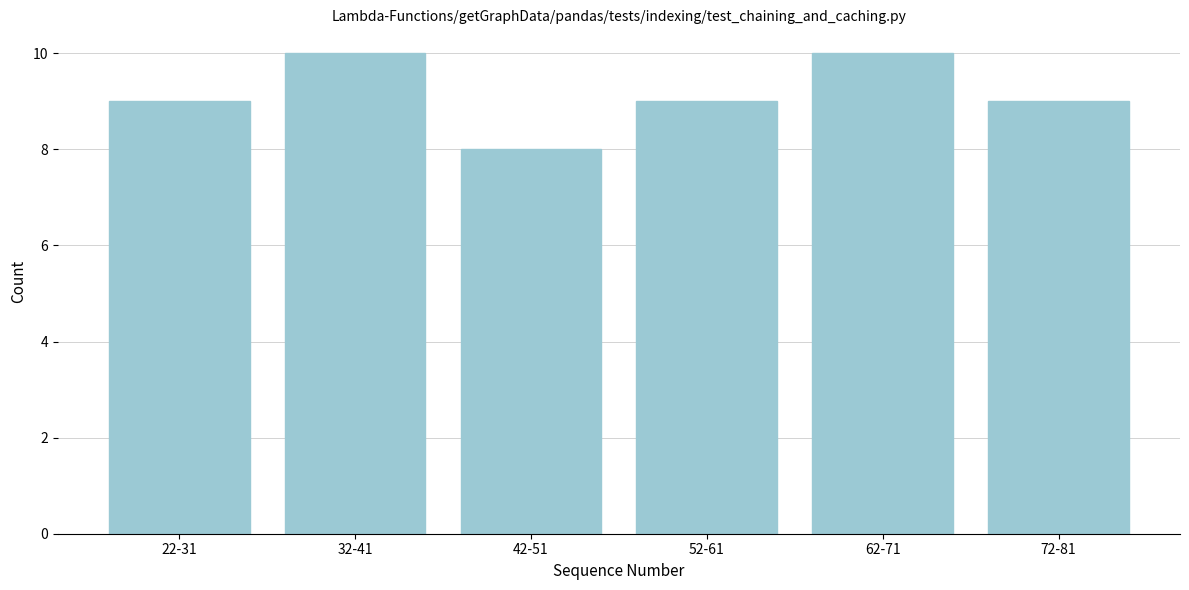

Reading left to right, extract all data points from this chart.

22-31=9	32-41=10	42-51=8	52-61=9	62-71=10	72-81=9